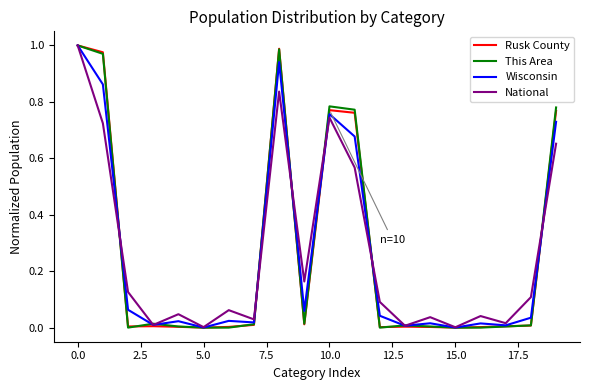

What is the difference between the maximum and minimum values in the National series?

1.0